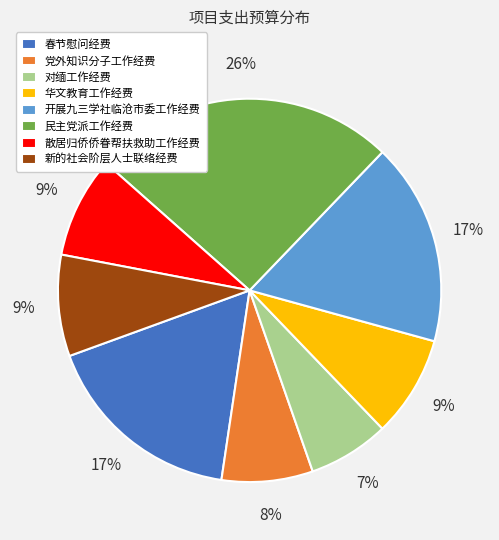

Is 对缅工作经费 the majority of the pie?

No